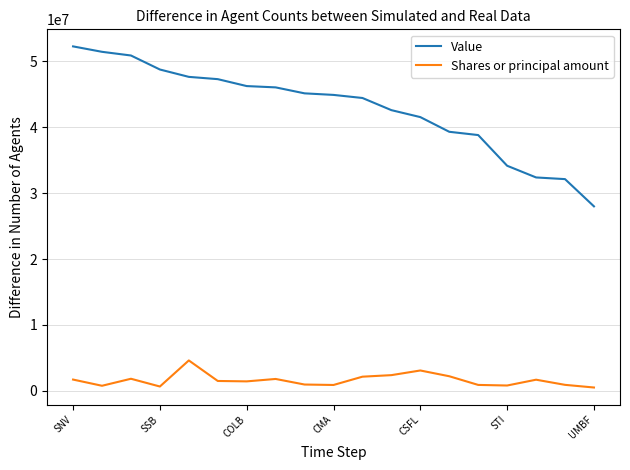

What is the highest value of the Value series?

52294000